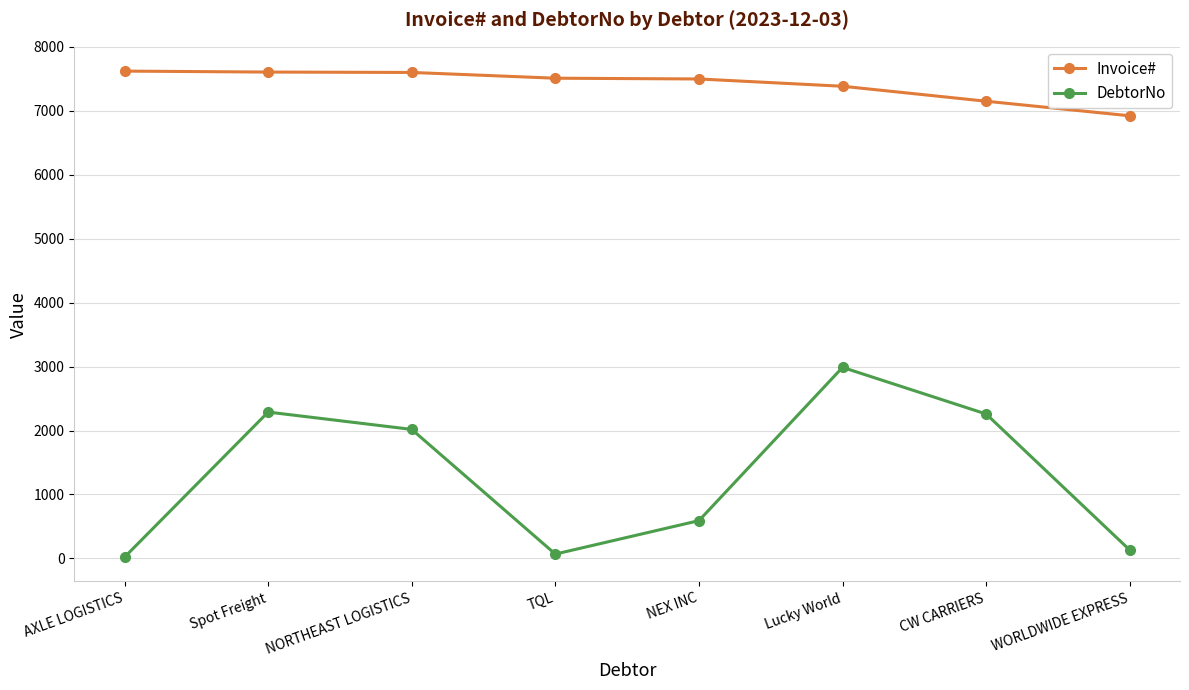

What is the label of the 2nd point from the right?

CW CARRIERS